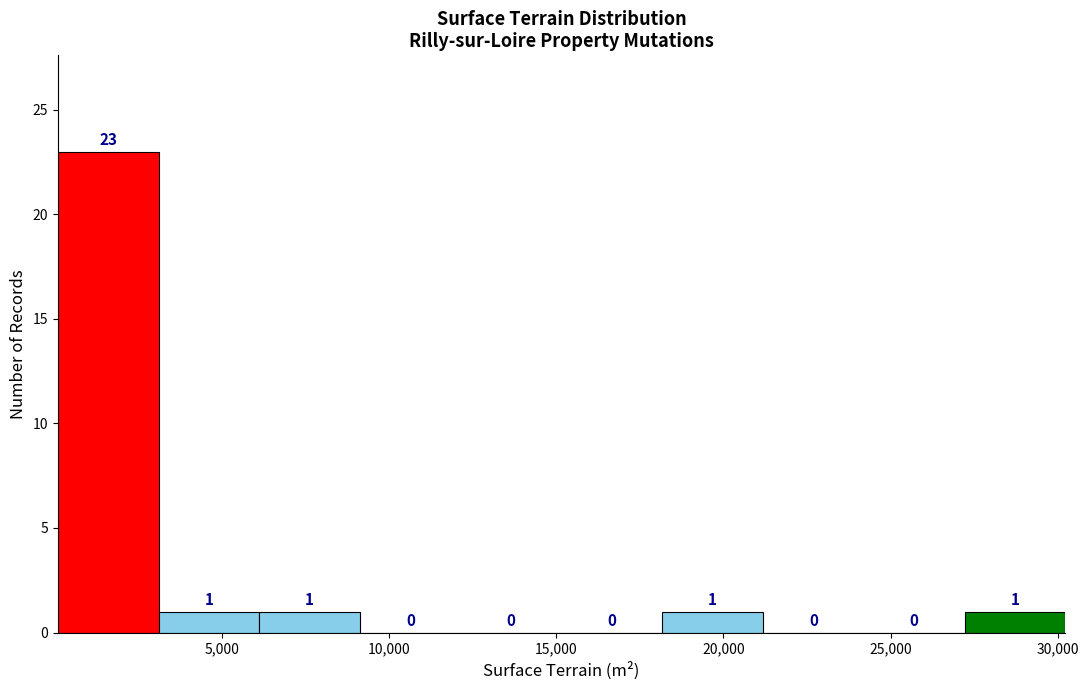

Reading left to right, list every bar in this chart as the range it spans on the x-axis followed by its height. The bar edges are not printed on the chart, so give them approximately, as read against the axis.

0 to 3000: 23
3000 to 6000: 1
6000 to 9000: 1
9000 to 12000: 0
12000 to 15000: 0
15000 to 18000: 0
18000 to 21000: 1
21000 to 24000: 0
24000 to 27000: 0
27000 to 30000: 1